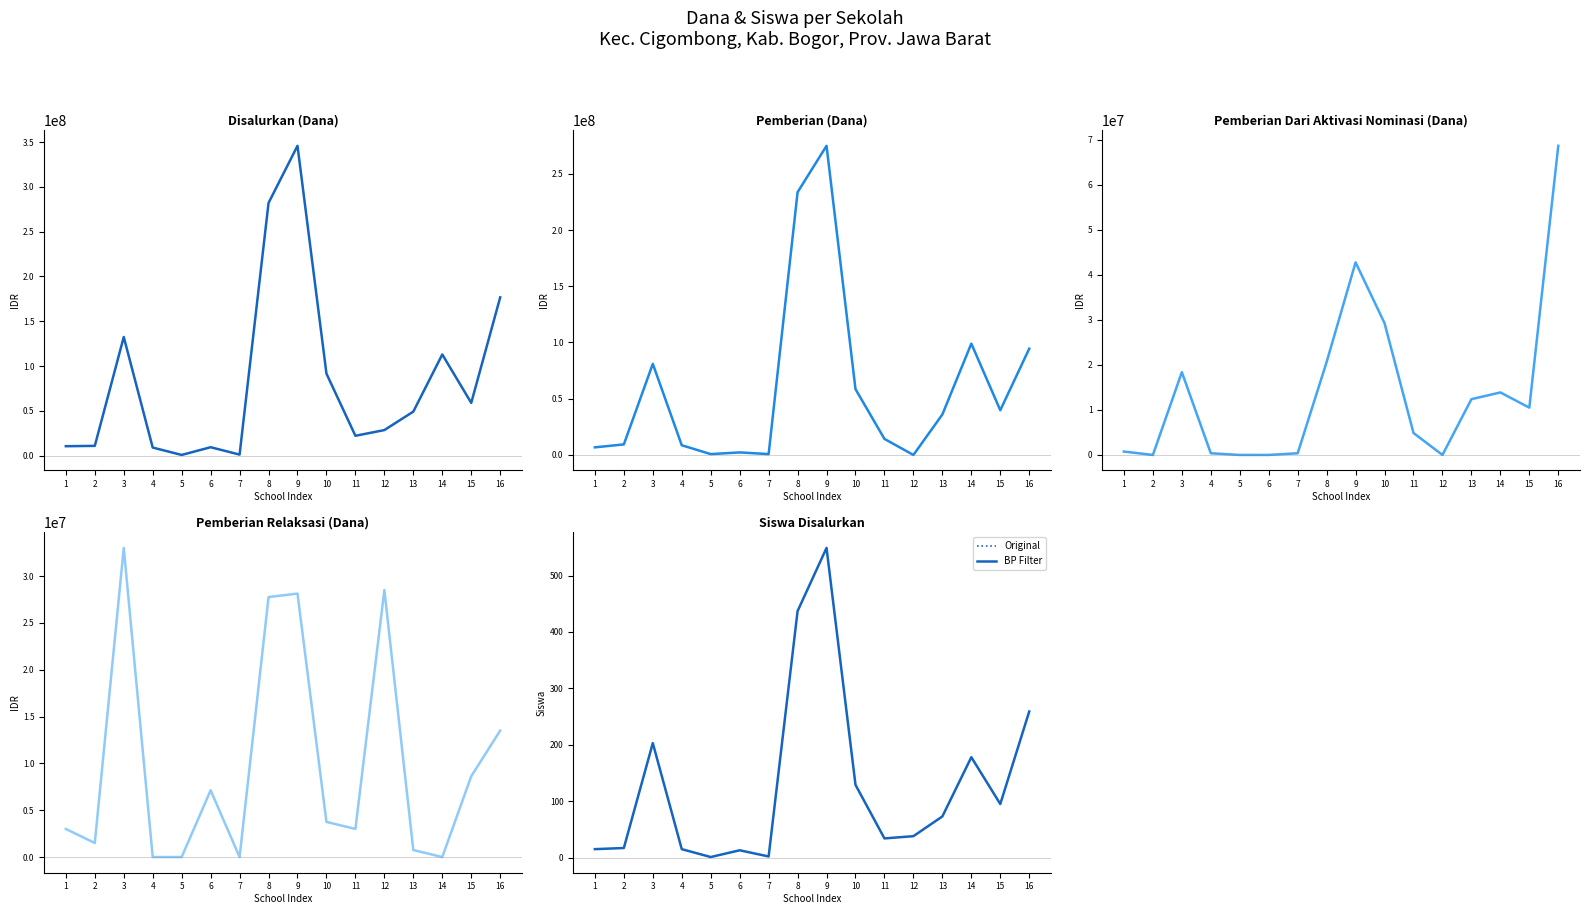

List the series in order of their peak value, lowest first.

Original, BP Filter